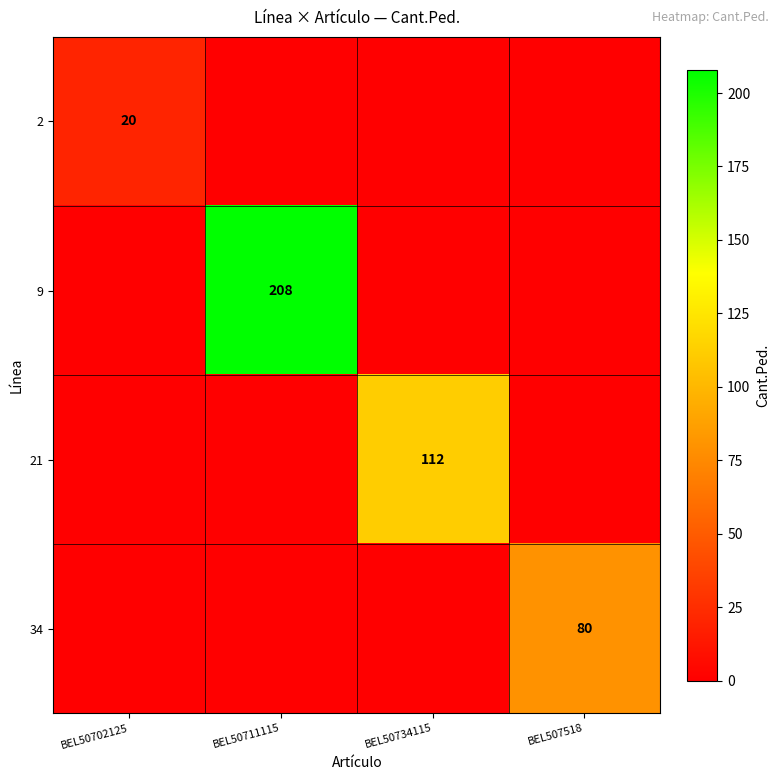

Which has a higher value, BEL50734115 or BEL507518?

BEL50734115